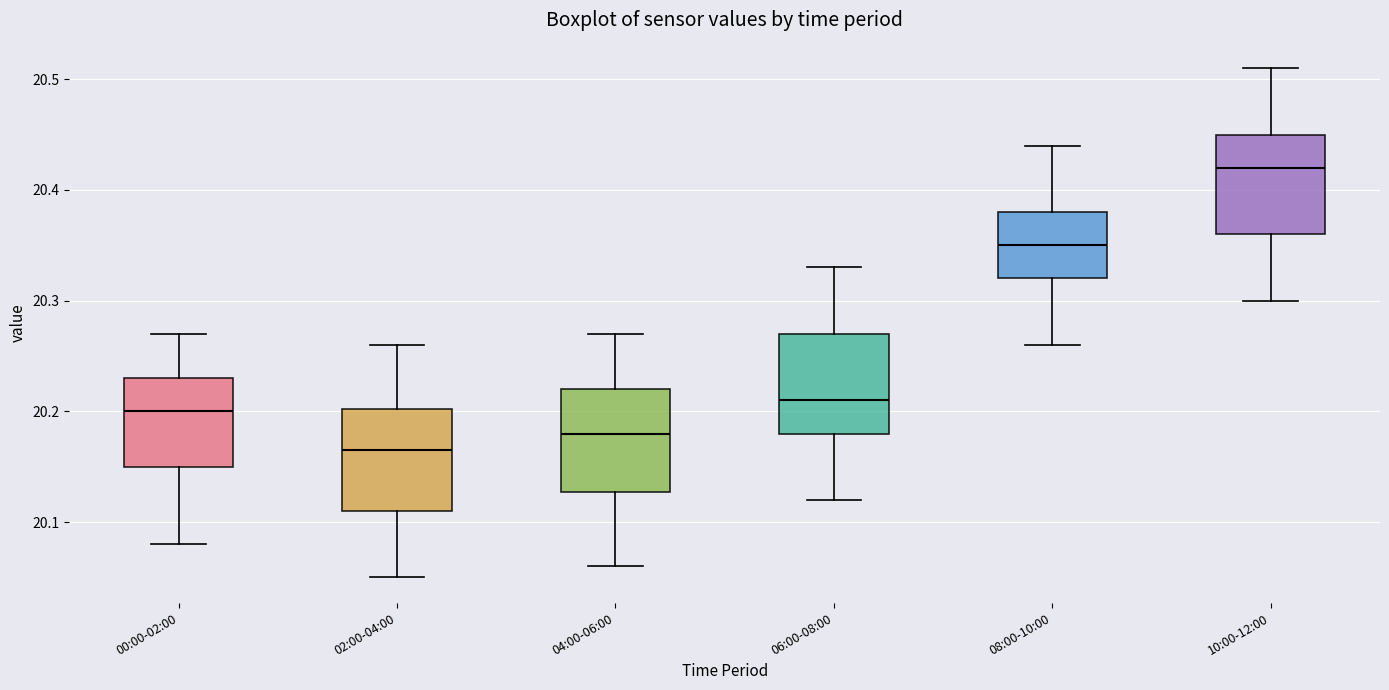

Which box's median line is the highest?

10:00-12:00